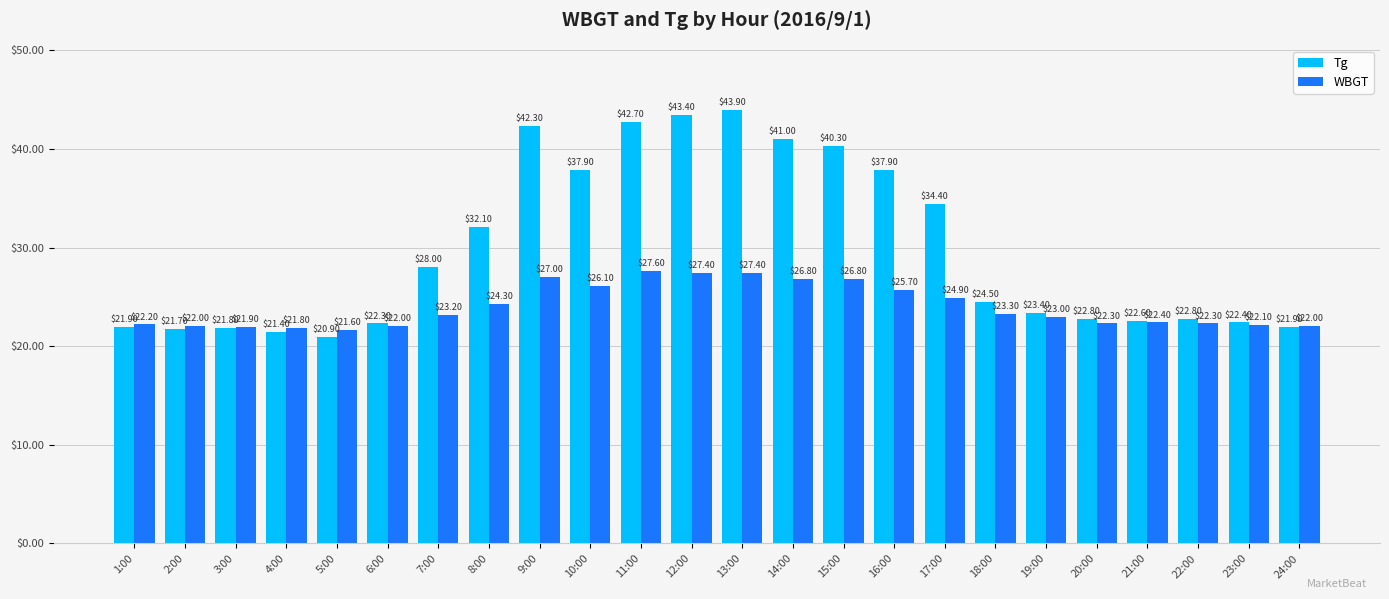

At 3:00, list the series in order from smallest to largest.

Tg, WBGT